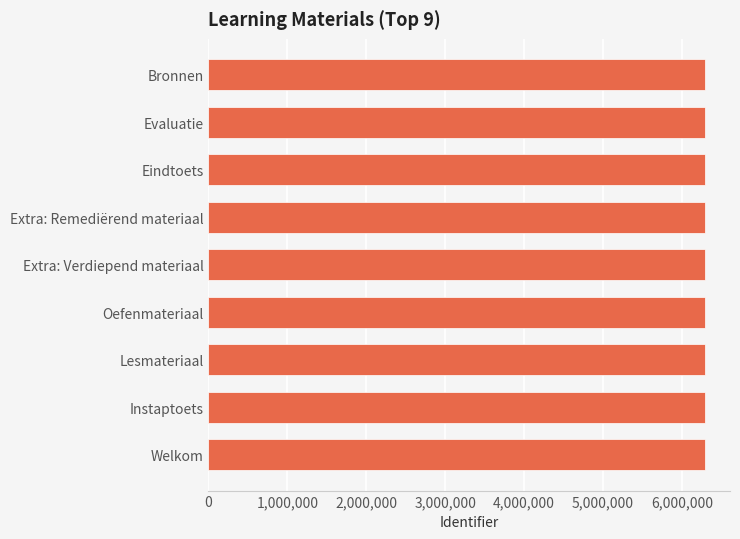

What is the ratio of the value at Evaluatie to the value at Extra: Verdiepend materiaal?

1.0